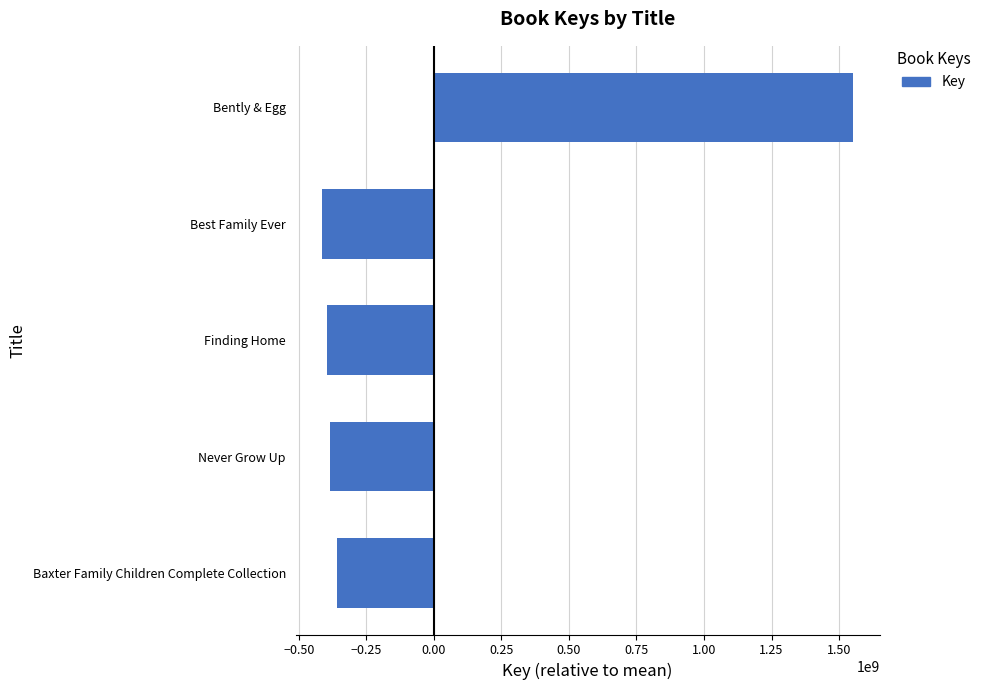

At which label is the value closest to 569445770?

Baxter Family Children Complete Collection